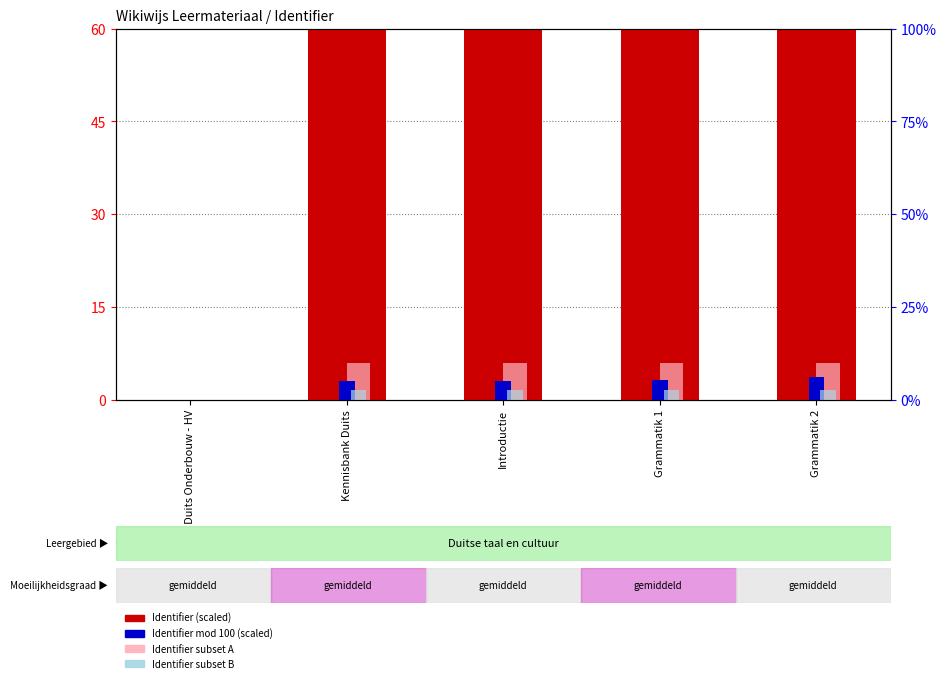

Reading left to right, extract all data points from this chart.

Identifier (scaled): 0.0	1158.3	1158.3	1158.3	1158.3
Identifier mod 100 (scaled): 0.0	3.0	3.0	3.1	3.7
Identifier subset A: 0.0	6.0	6.0	6.0	6.0
Identifier subset B: 0.0	1.6	1.6	1.6	1.6